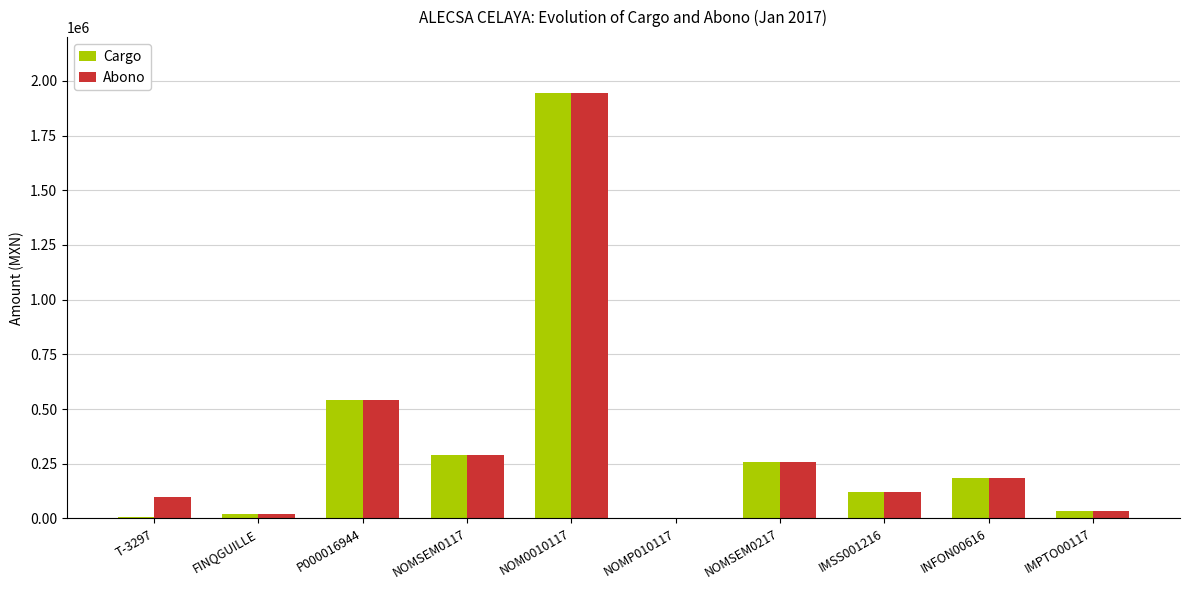

What is the sum of all Abono values?

3498605.8